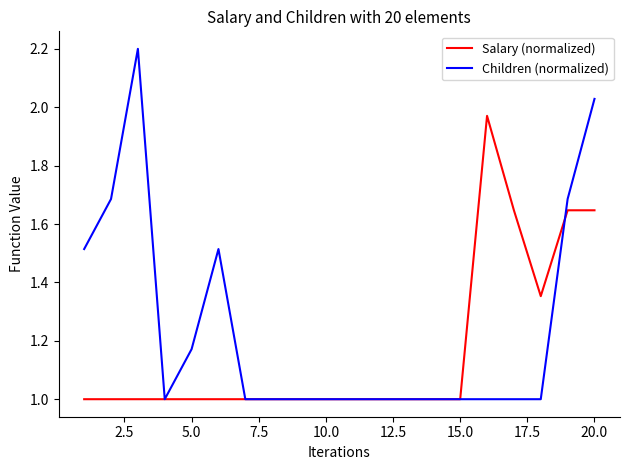

Which series has the largest total across all categories?

Children (normalized)